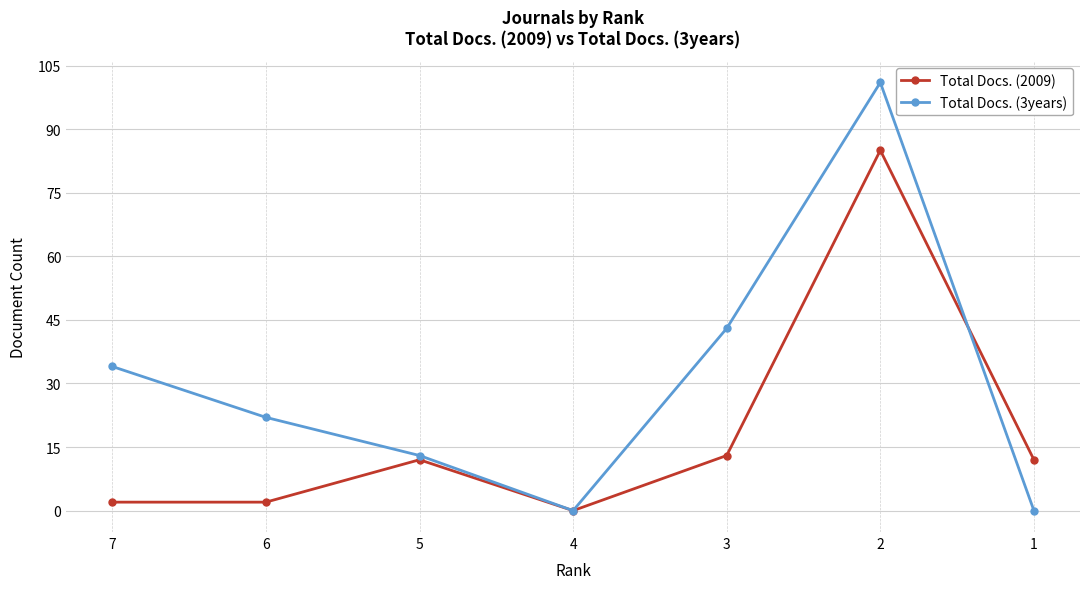

List the series in order of their peak value, highest first.

Total Docs. (3years), Total Docs. (2009)